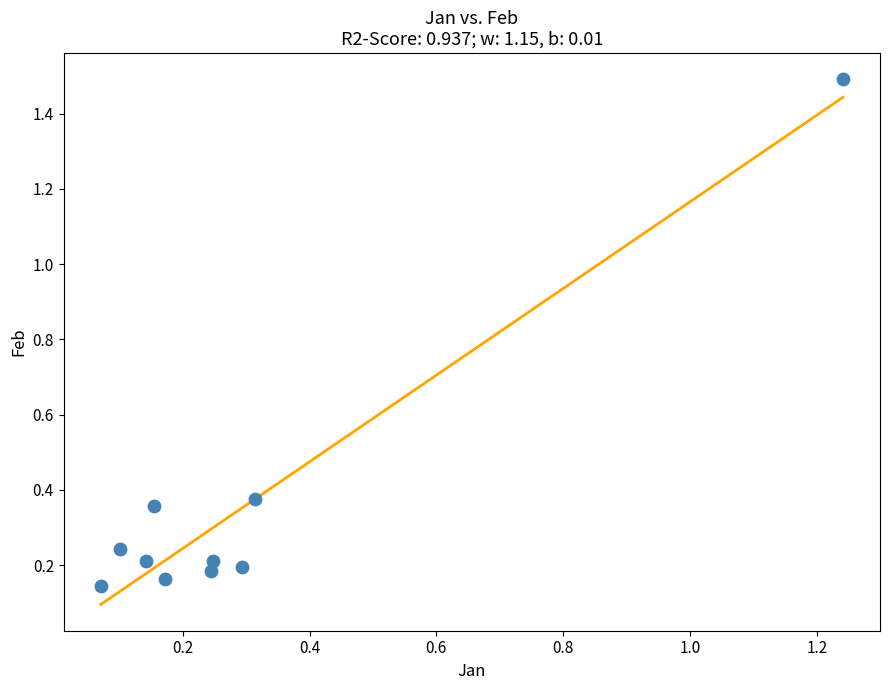

What is the range of X values (max minus min)?

1.2